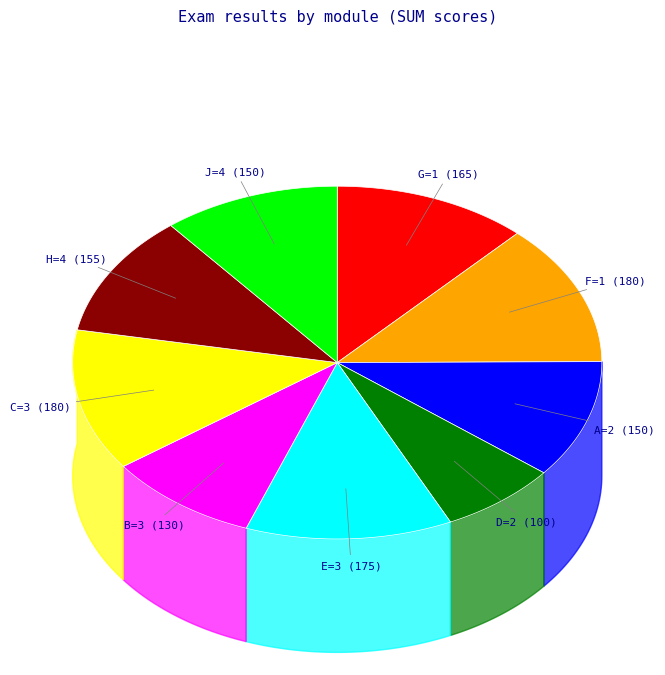

Combined, what portion of the pie is B=3 and G=1?

21.3%